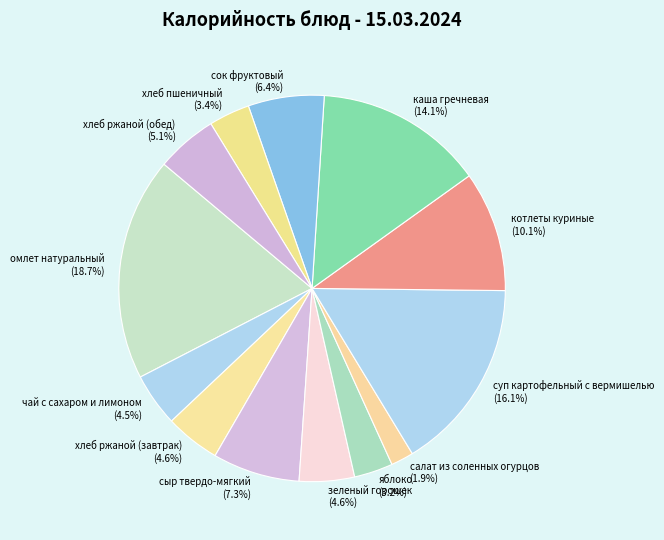

Does сок фруктовый represent more than half of the total?

No